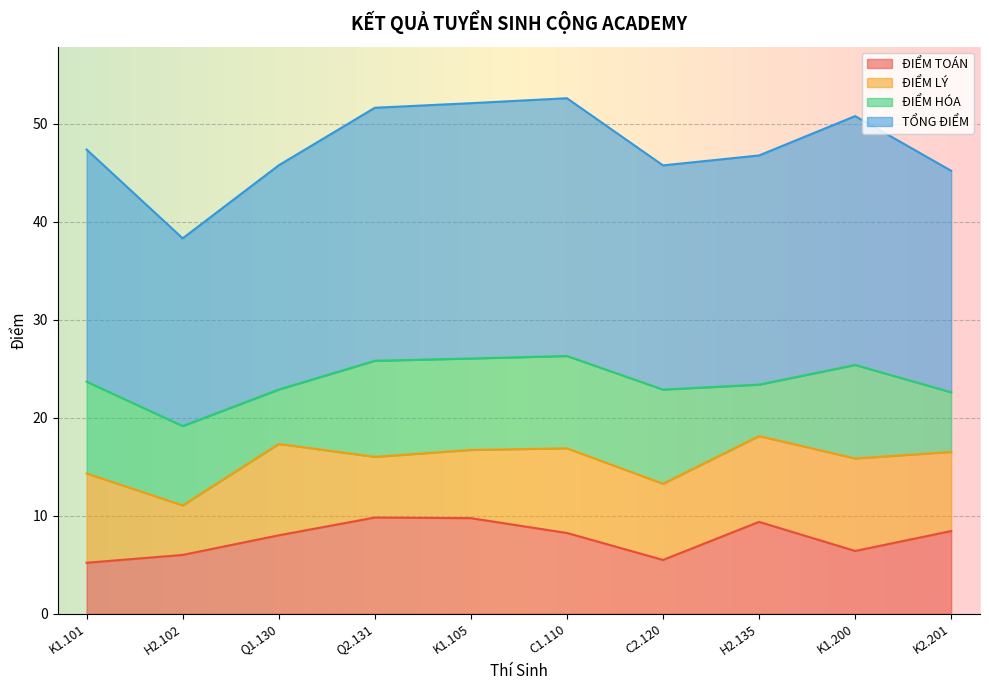

Which category has the lowest value in the TỔNG ĐIỂM series?

H2.102